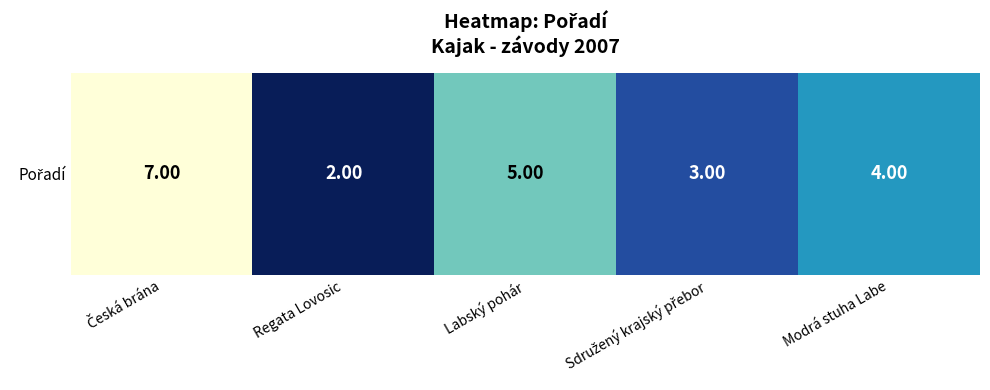

What value does the data have at Labský pohár?

5